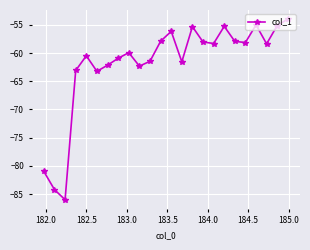

What is the greatest value displayed?

-54.0